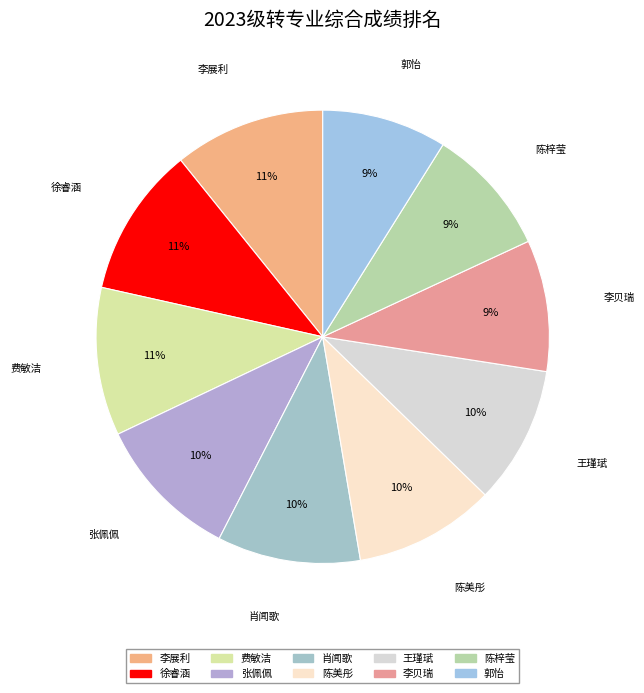

Does 李展利 account for over 50% of the chart?

No